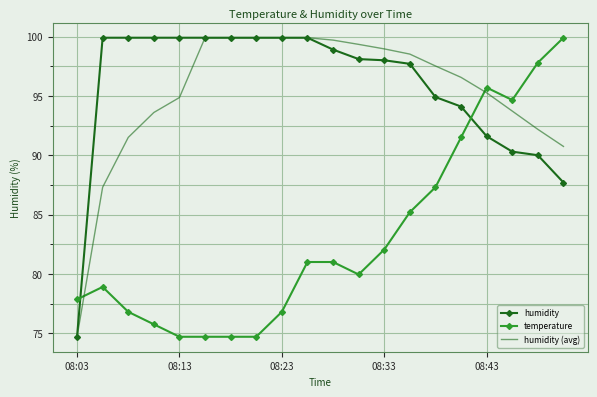

True or false: humidity (avg) and temperature intersect in this chart.

True